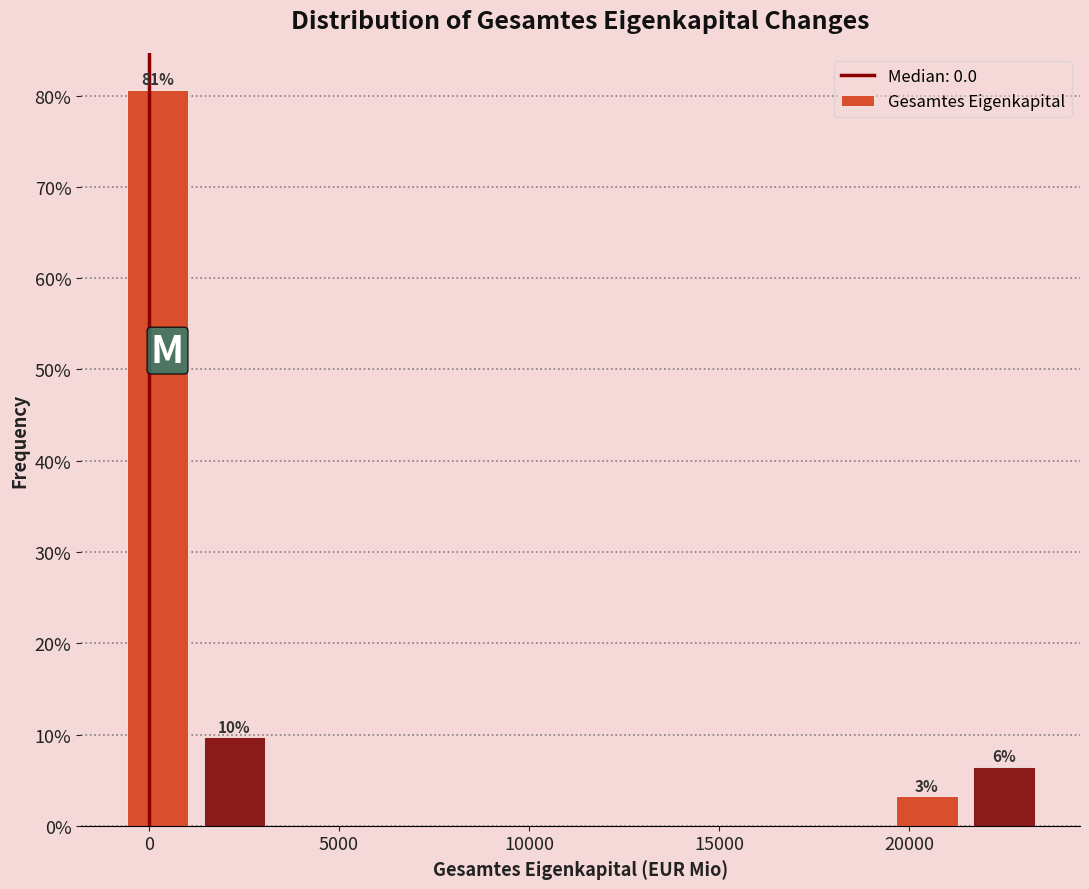

Over which range of the x-axis is the bar tallest?

-1000 to 1000